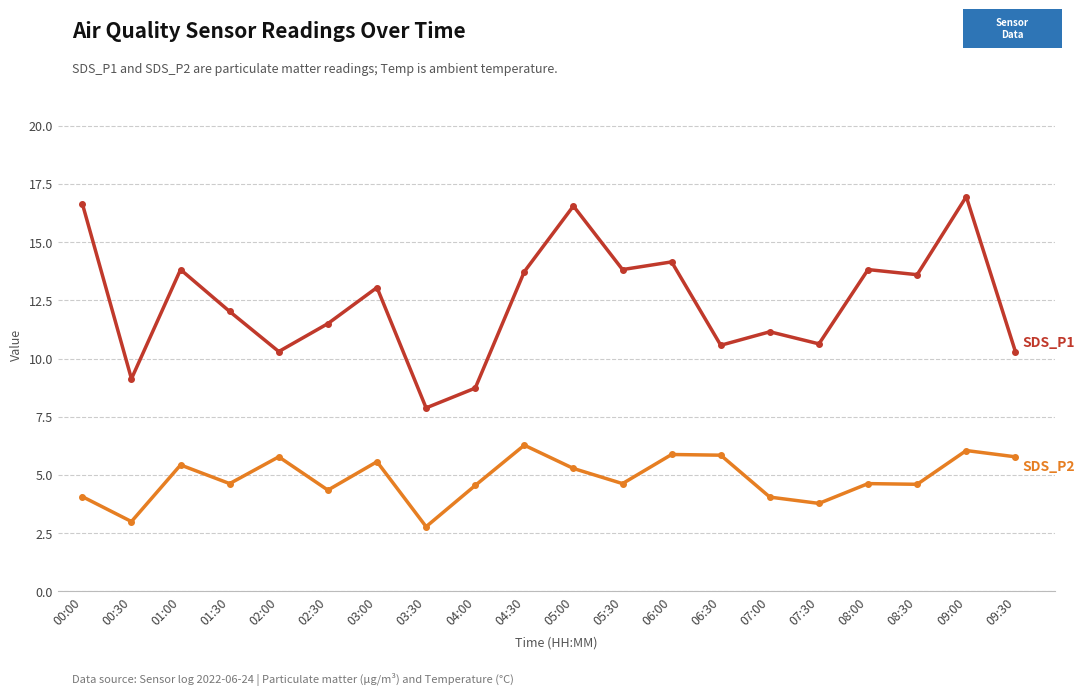

At which label is SDS_P2 closest to 4?

07:00